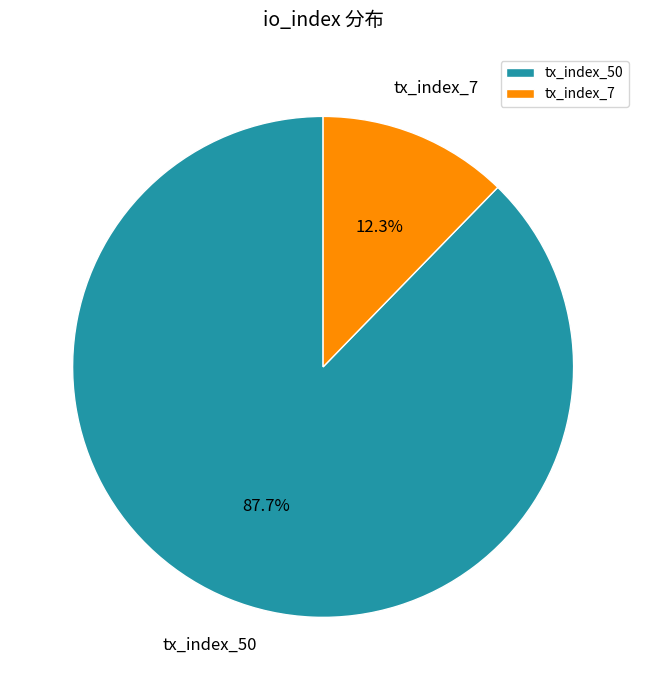

Count the number of slices in the pie.

2